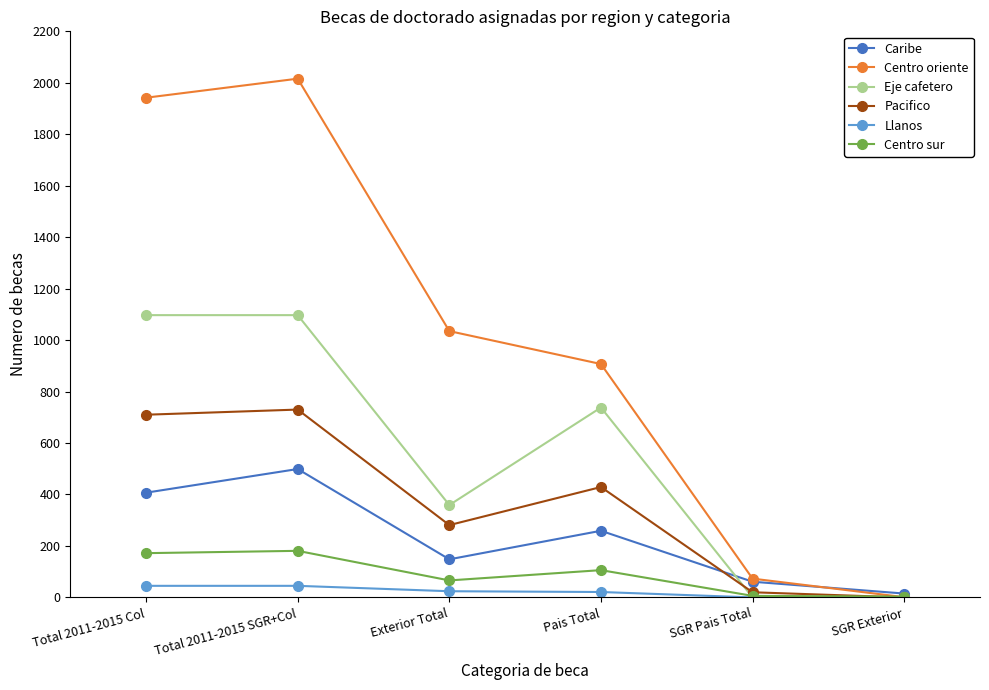

What is the maximum value shown in the chart?

2016